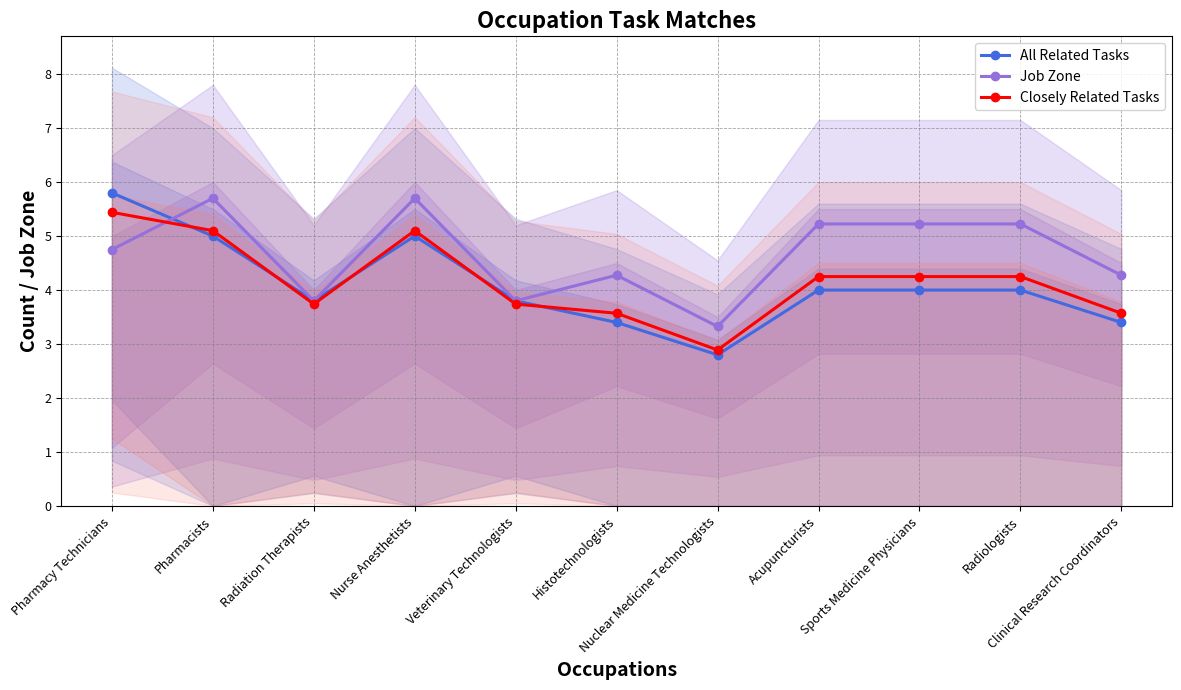

Reading right to left, transcribe all the data shown in this chart.

All Related Tasks: 3.4	4.0	4.0	4.0	2.8	3.4	3.8	5.0	3.8	5.0	5.8
Job Zone: 4.3	5.2	5.2	5.2	3.3	4.3	3.8	5.7	3.8	5.7	4.8
Closely Related Tasks: 3.6	4.2	4.2	4.2	2.9	3.6	3.7	5.1	3.7	5.1	5.4